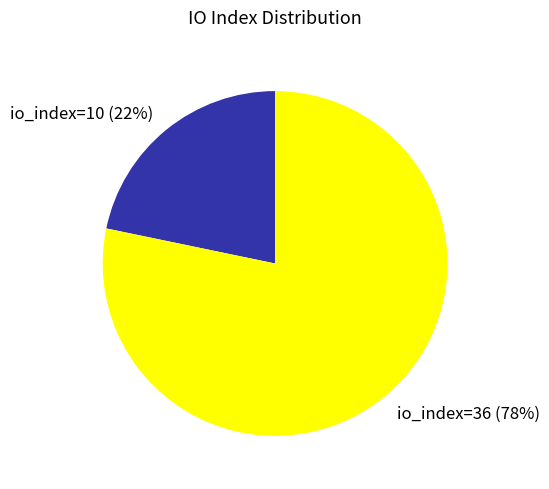

What is the smallest slice in the pie chart?

io_index=10